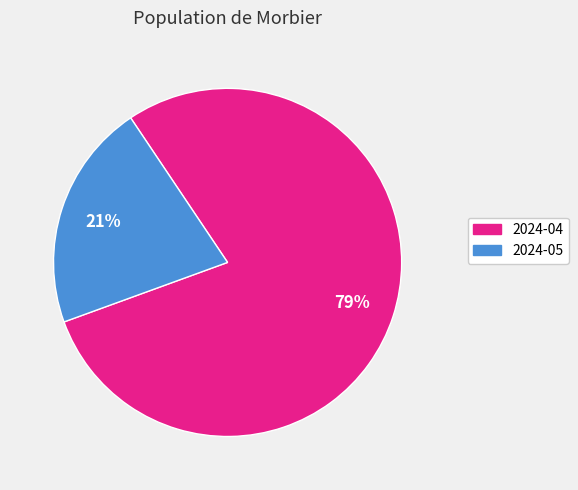

Between 2024-05 and 2024-04, which is larger?

2024-04